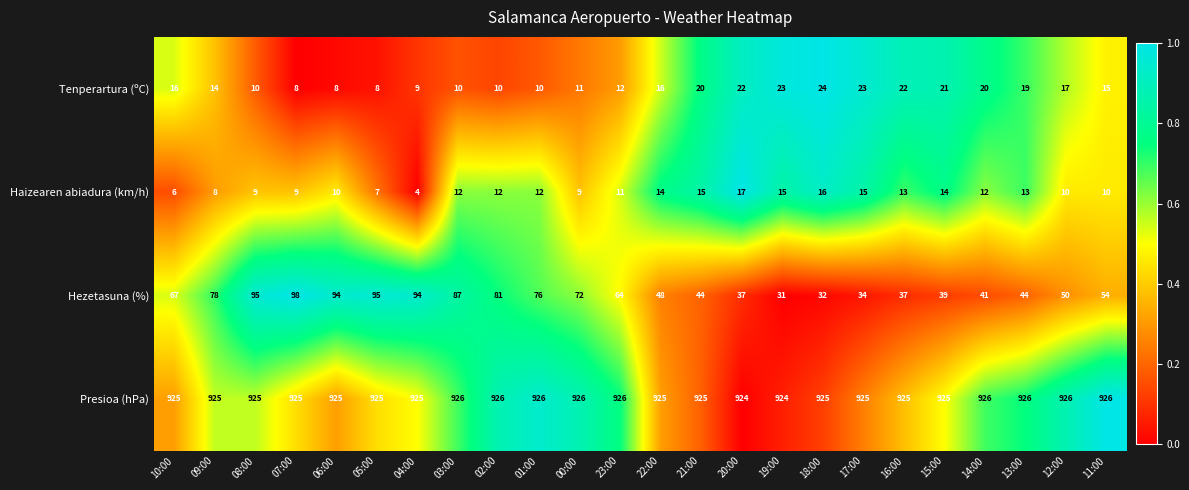

Which series has the largest range (max minus min)?

Hezetasuna (%)